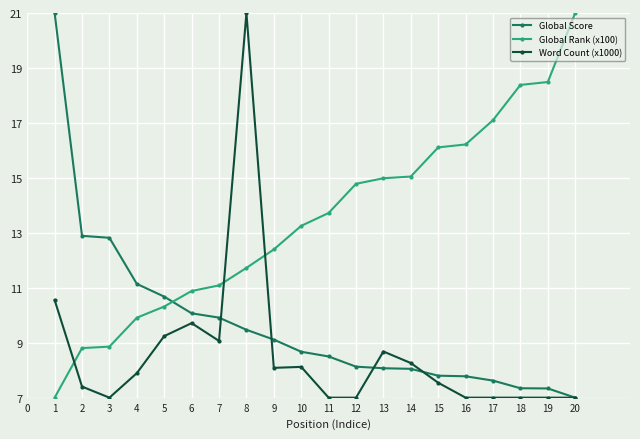

At which category is the sum across all series the highest?

8